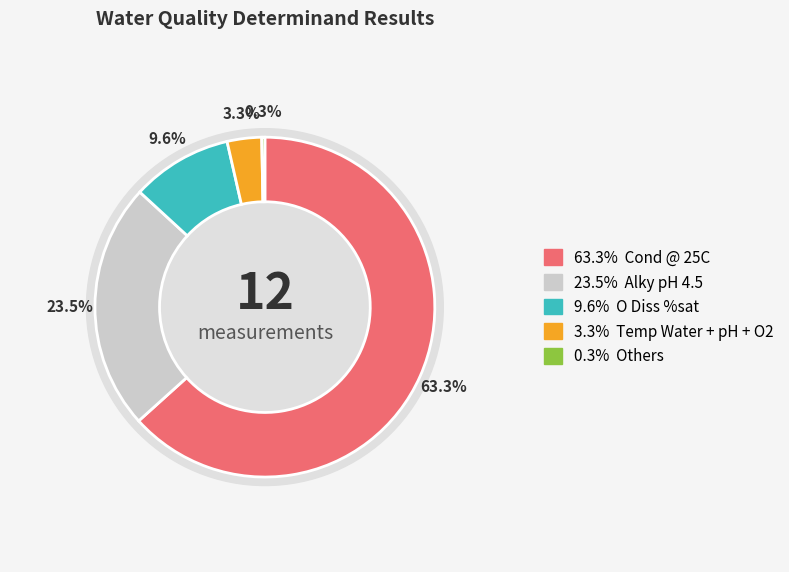

What is the largest slice in the pie chart?

Cond @ 25C